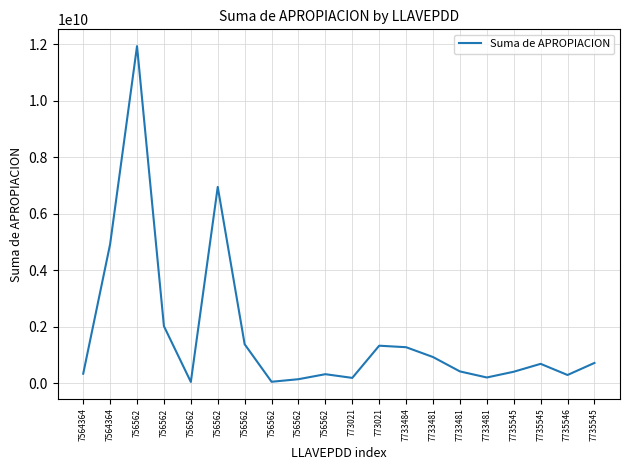

List the labels in order of value, largest first.

756562, 756562, 7564364, 756562, 756562, 773021, 7733484, 7733481, 7735545, 7735545, 7733481, 7735545, 7564364, 756562, 7735546, 7733481, 773021, 756562, 756562, 756562